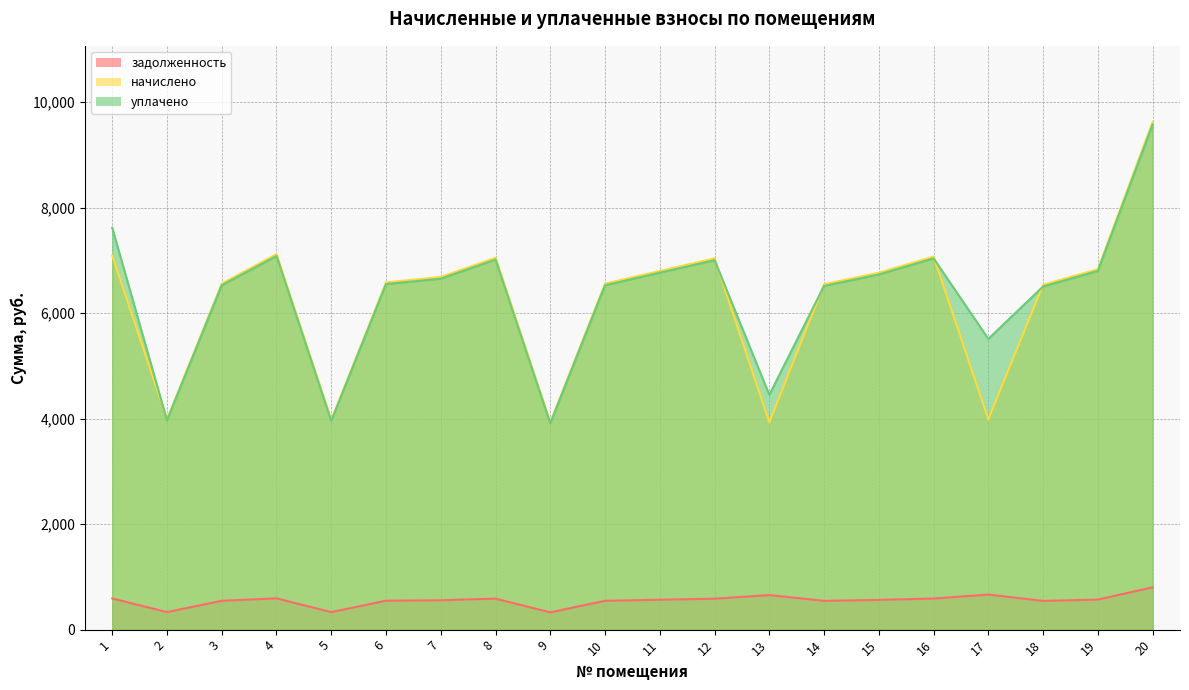

The value of начислено at 2 is 6468.1. True or false?

False